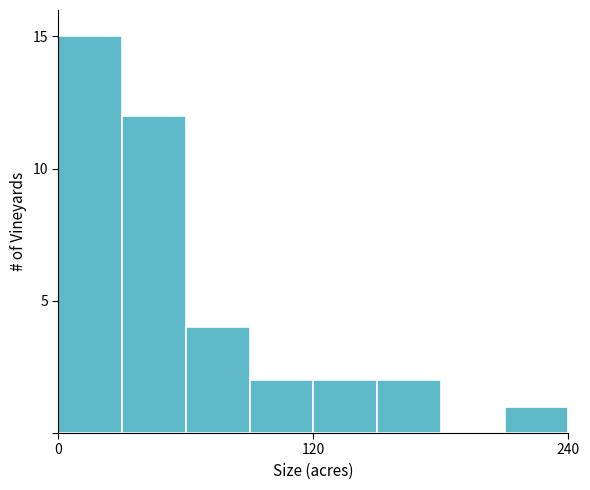

Read against the x-axis, roughly where is the centre of the tallest bar?

20